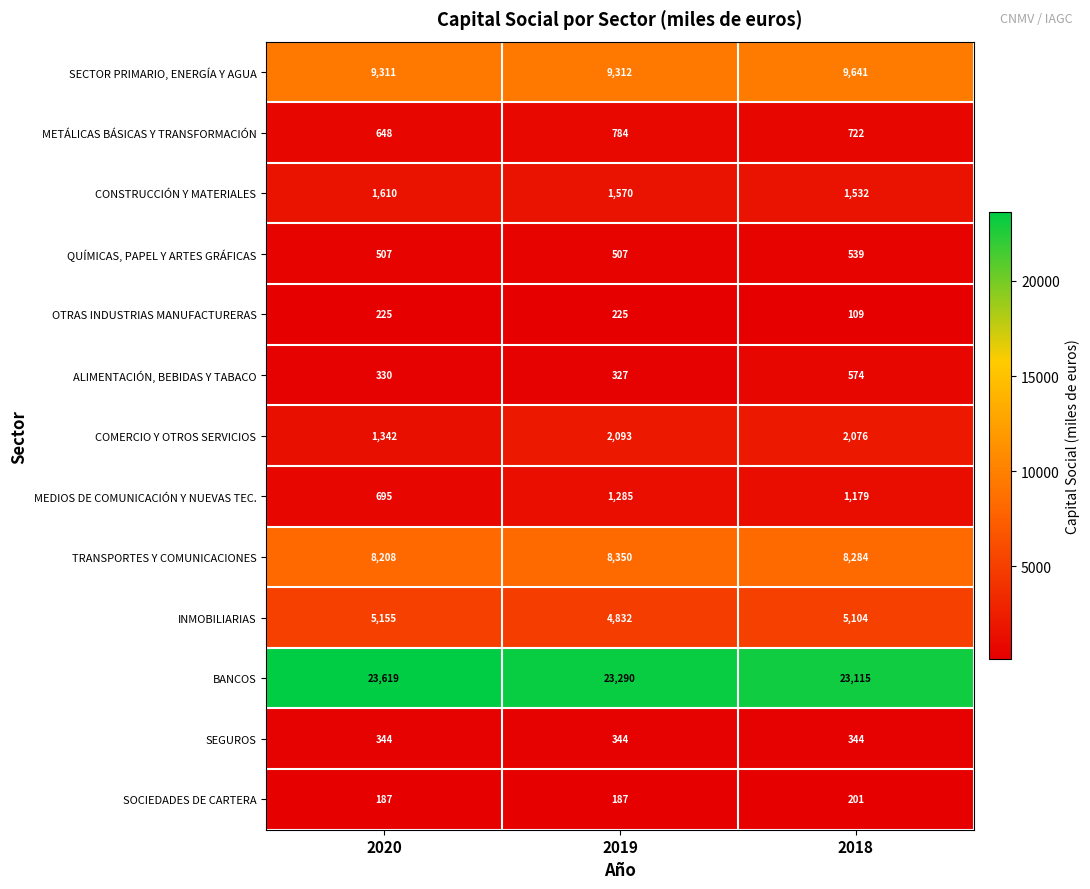

The MEDIOS DE COMUNICACIÓN Y NUEVAS TEC. series shows 1951 at 2019. True or false?

False